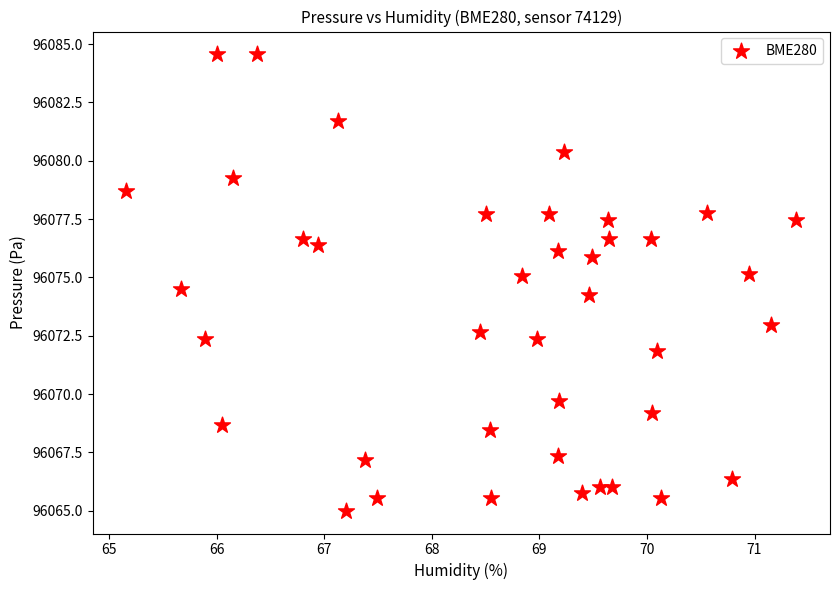

What is the range of Y values (max minus min)?

19.6